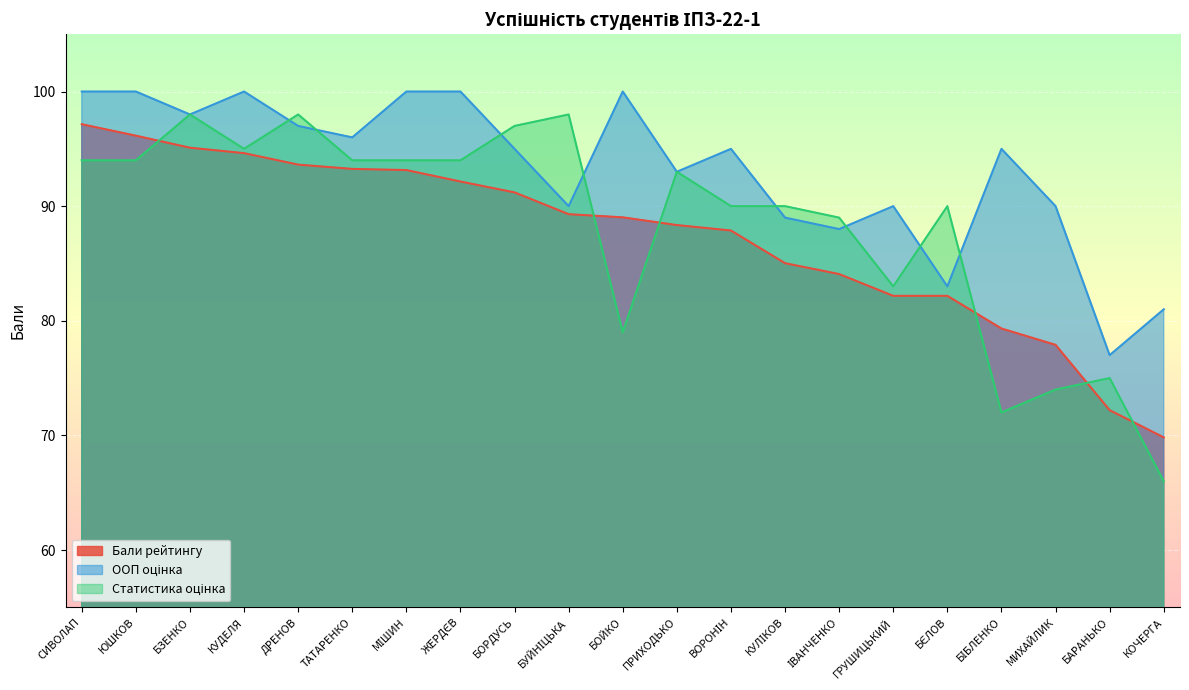

Is it true that Бали рейтингу equals 134.0 at БЗЕНКО?

False